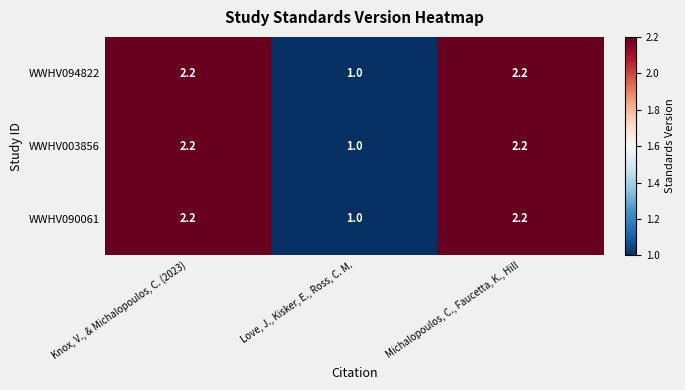

Reading left to right, list all the values displayed in this chart.

WWHV094822: 2.2	1.0	2.2
WWHV003856: 2.2	1.0	2.2
WWHV090061: 2.2	1.0	2.2